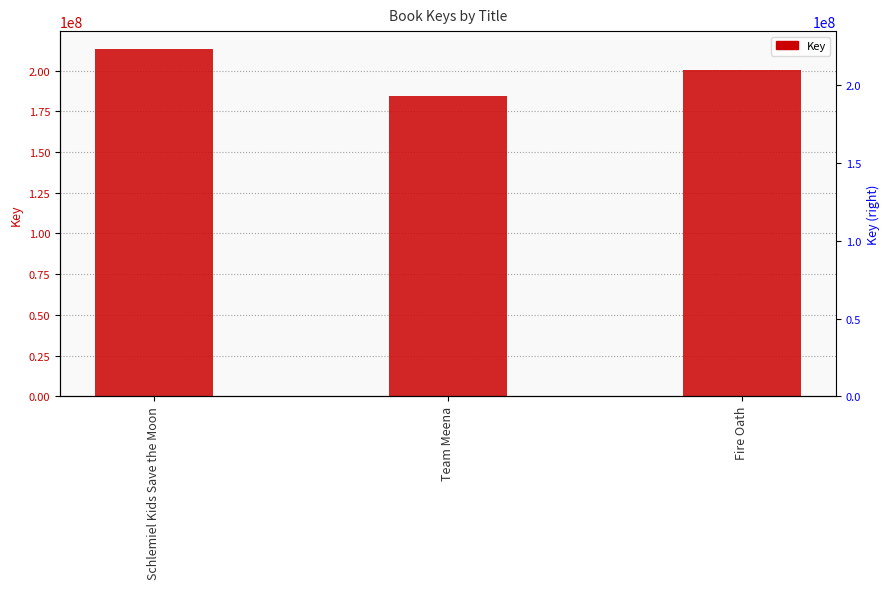

How many data points does each series have?

3